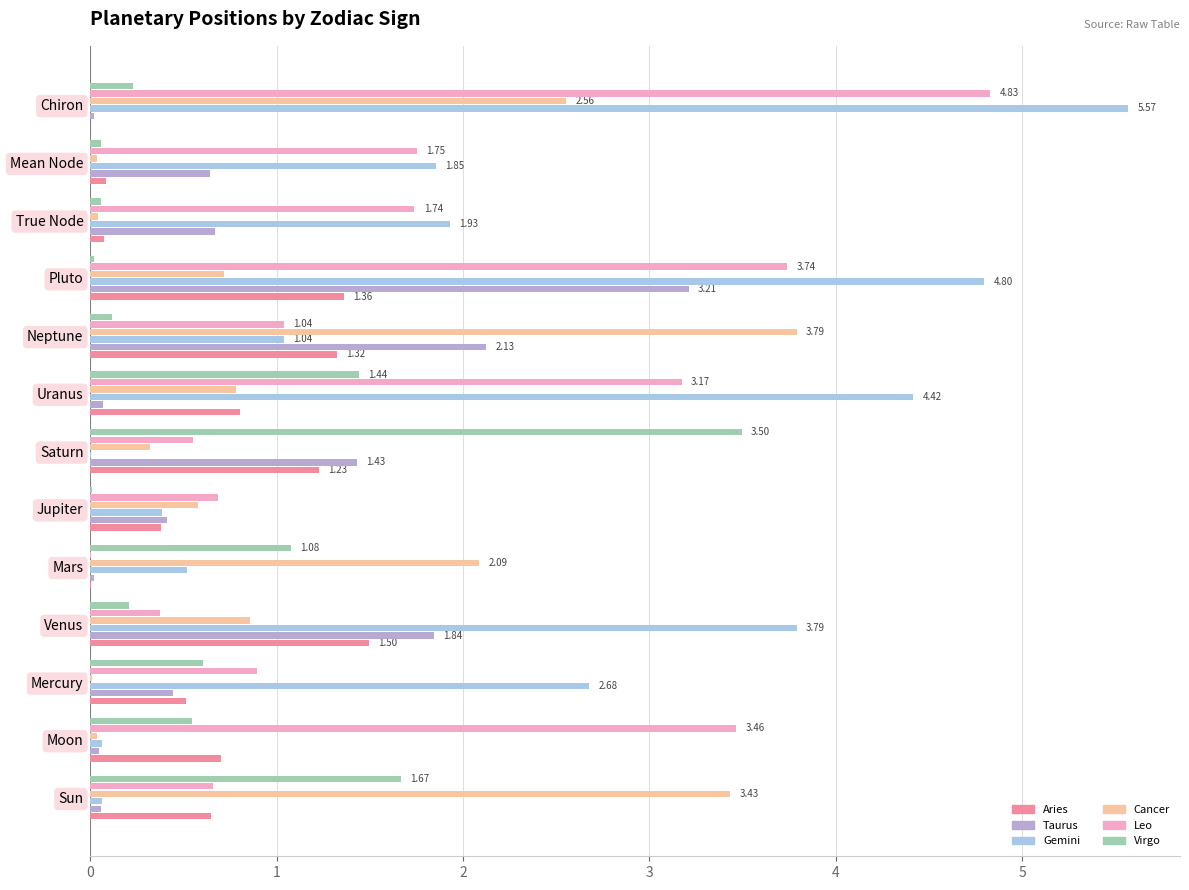

Is the value of Gemini at Chiron greater than the value of Aries at Mars?

Yes